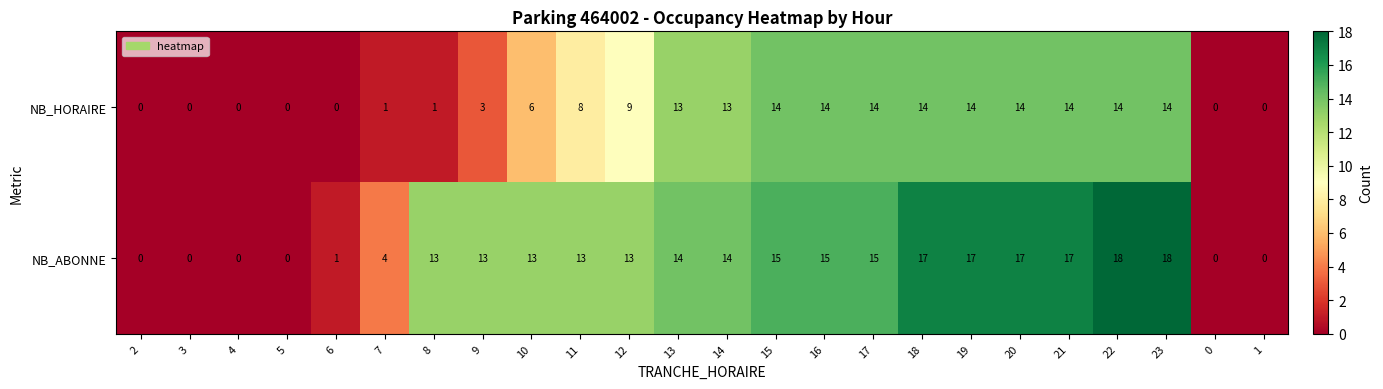

How many distinct data groups are displayed?

2